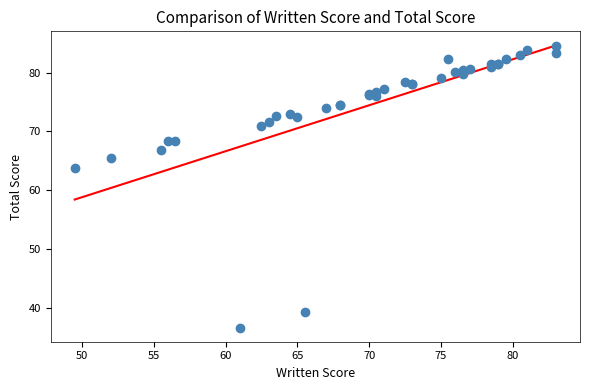

What Y value in the scatter plot is closest to 60?

63.7